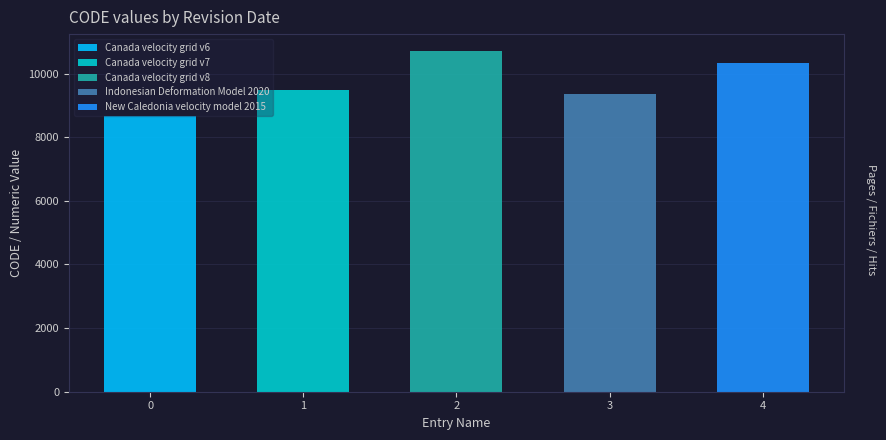

The chart shows a value of 3020 at August 29, 2020. True or false?

False